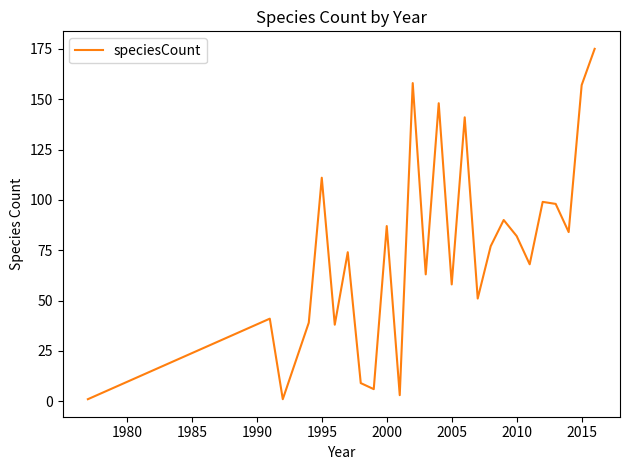

What is the average value?

75